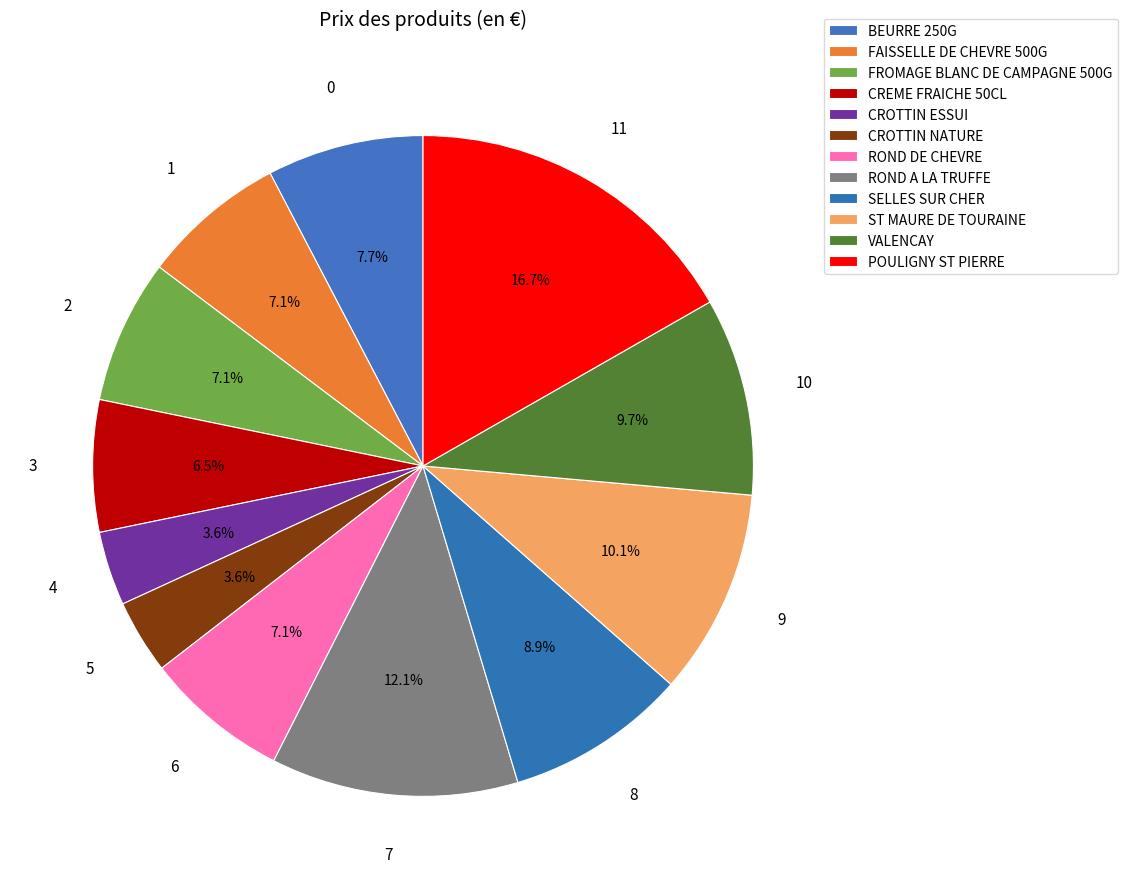

How much of the chart is everything except ROND DE CHEVRE?

92.9%